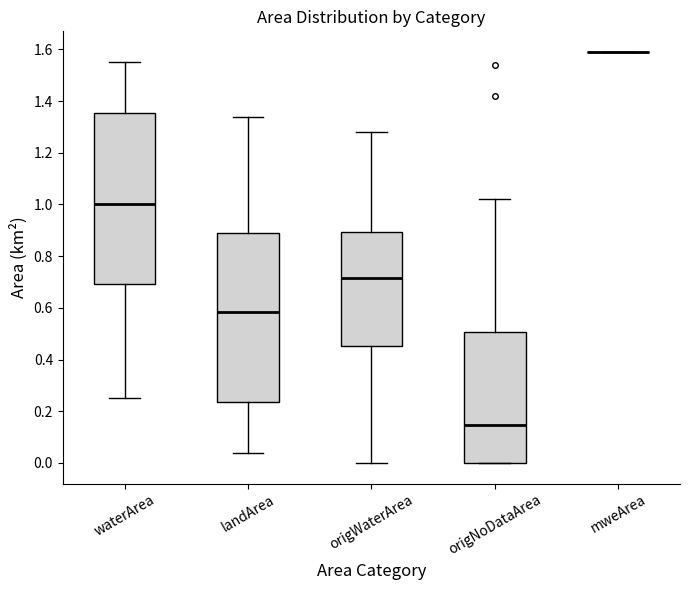

Reading left to right, read every box against the y-axis: the position of its median line, the range the box covers, and the ends of its whiskers. The values are not printed on the chart, so give them approximately, as read against the axis.

waterArea: median 1.00, box 0.70 to 1.36, whiskers 0.26 to 1.56
landArea: median 0.58, box 0.24 to 0.90, whiskers 0.04 to 1.34
origWaterArea: median 0.72, box 0.46 to 0.90, whiskers 0.00 to 1.28
origNoDataArea: median 0.14, box 0.00 to 0.50, whiskers 0.00 to 1.02
mweArea: box collapsed to a line at 1.60, whiskers 1.60 to 1.60